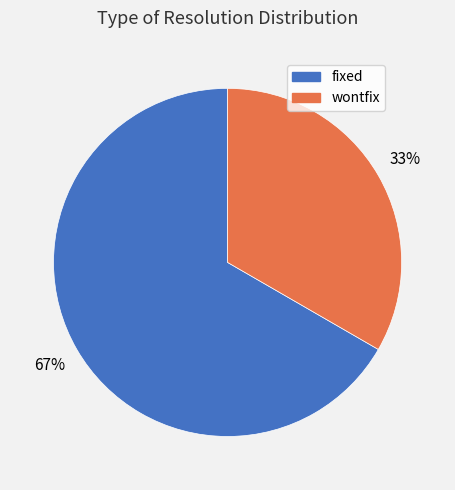

True or false: wontfix accounts for 33% of the total.

True